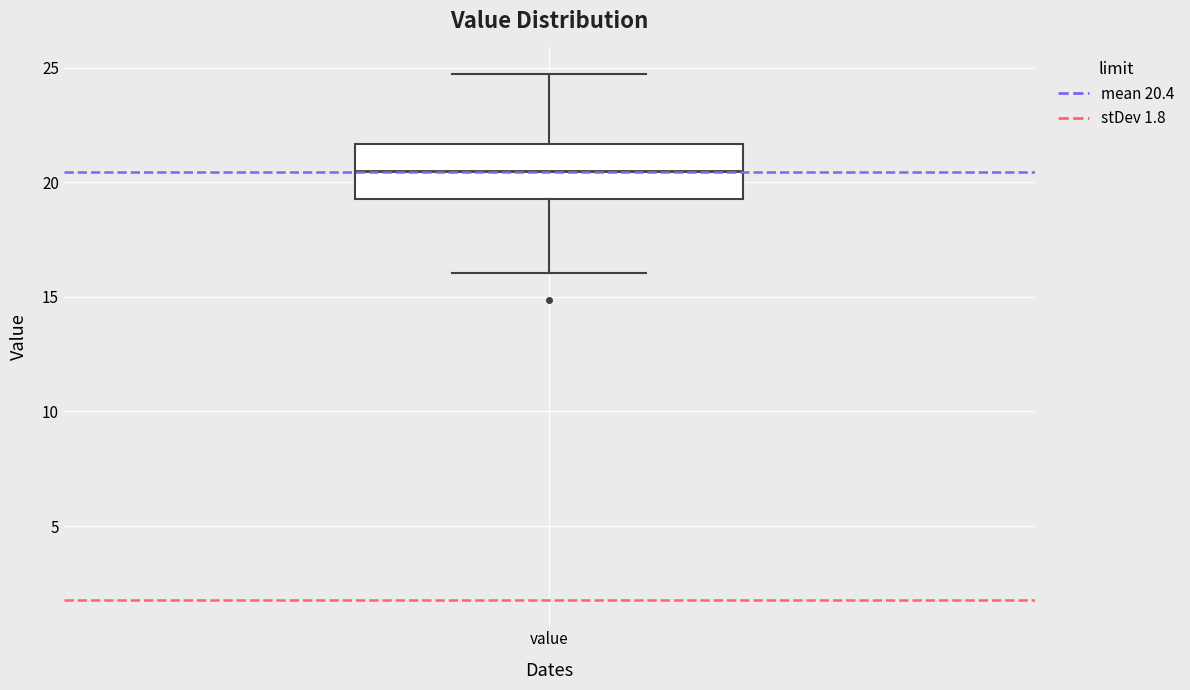

Transcribe this box plot: give where the median line is, the range the box spans, and where the two whiskers end, as read against the y-axis. The values are not printed on the chart, so give them approximately, as read against the axis.

median 20.5, box 19.5 to 21.5, whiskers 16.0 to 24.5